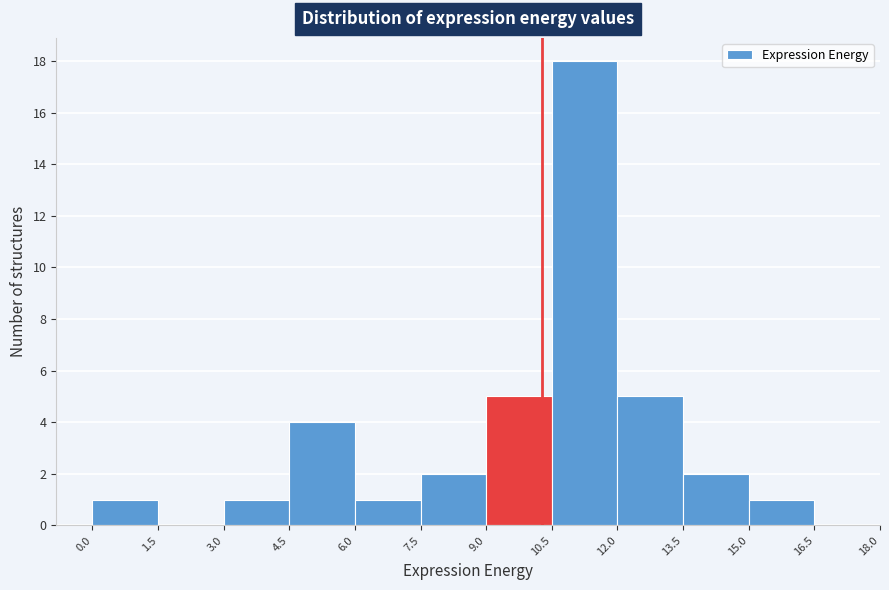

Which range on the x-axis has the tallest bar?

10.5 to 12.0